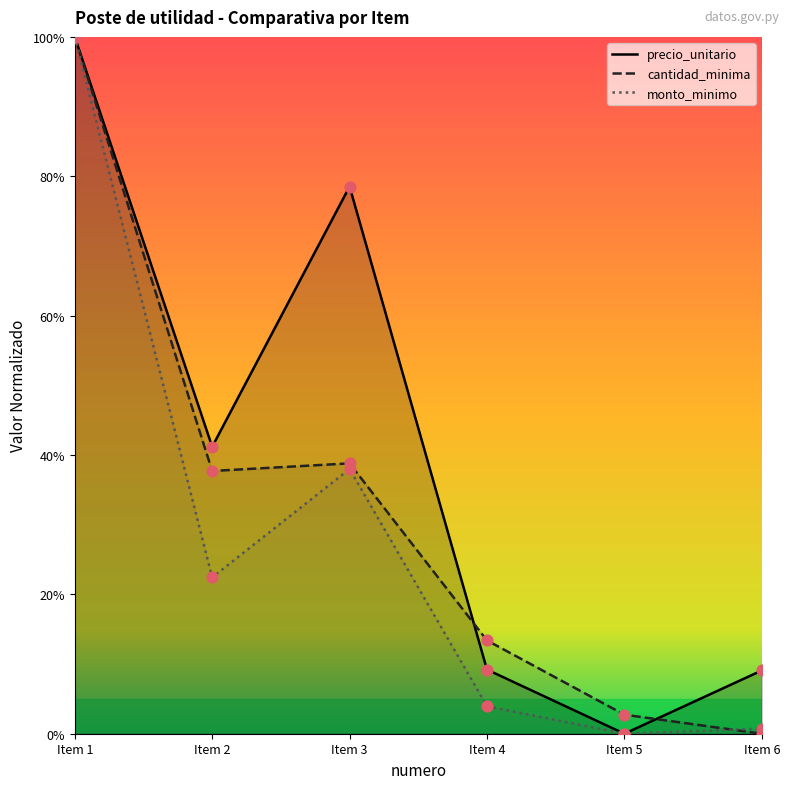

What is the total value across all series at Item 6?

9.8